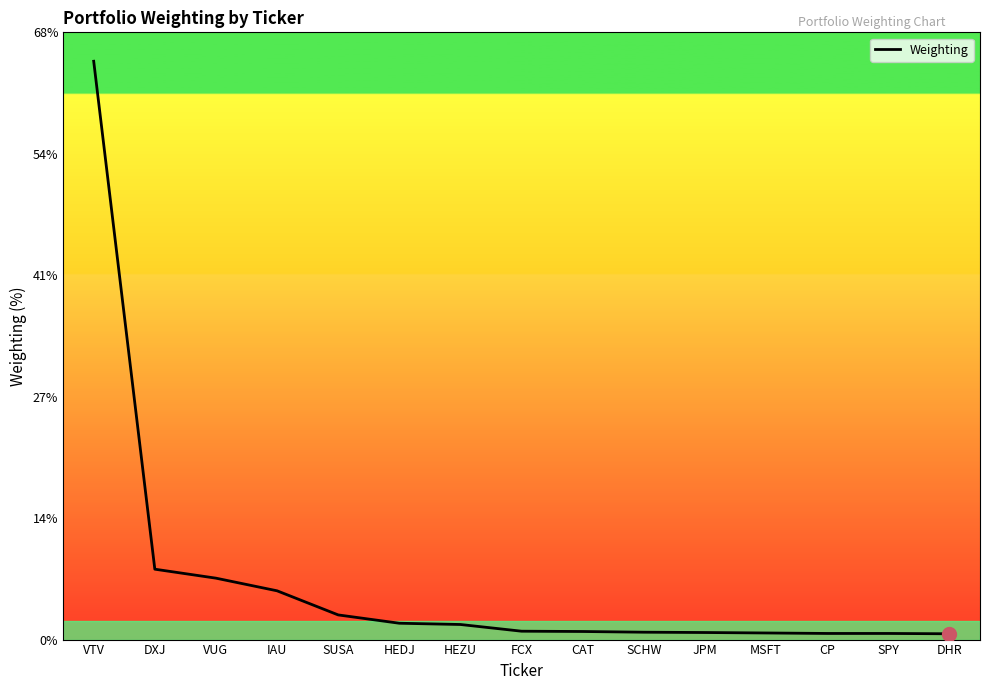

Reading left to right, transcribe all the data shown in this chart.

64.7	7.9	6.9	5.5	2.8	1.8	1.7	0.9	0.9	0.8	0.8	0.7	0.7	0.7	0.7